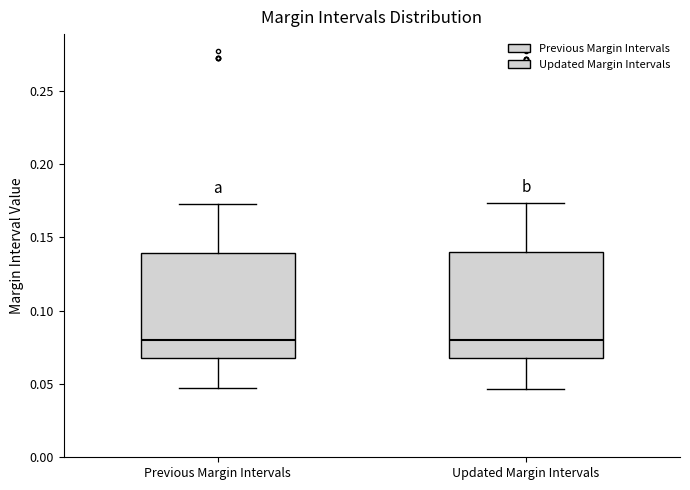

Where does the upper whisker of the box for Previous Margin Intervals end on the y-axis? The values are not printed on the chart, so give them approximately, as read against the axis.

0.175